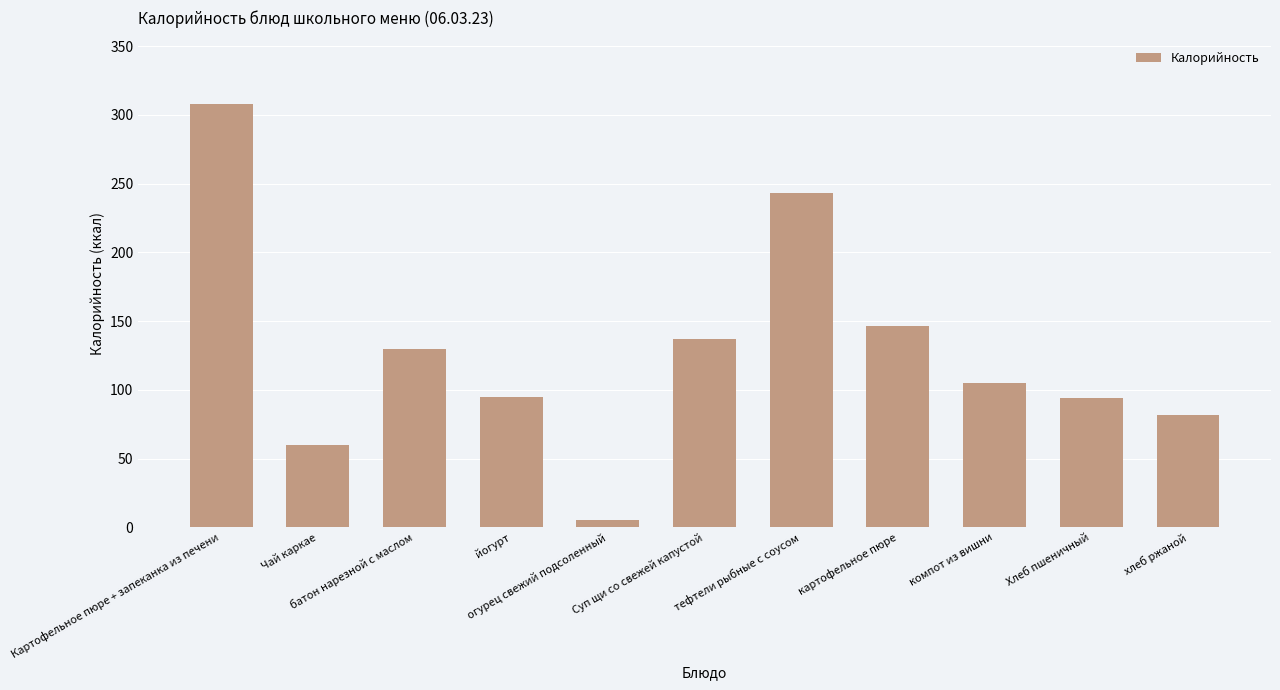

At which label is the value closest to 156?

картофельное пюре